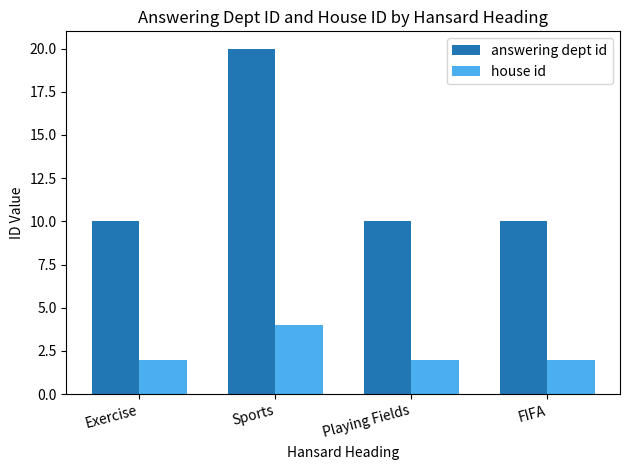

What is the sum of the answering dept id values at Exercise and Playing Fields?

20